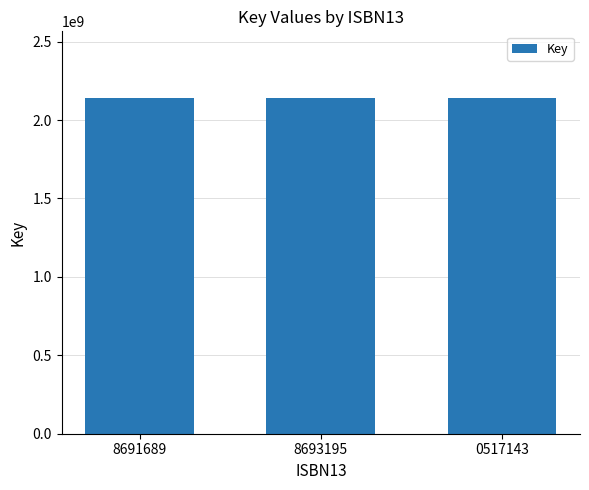

What is the maximum value shown in the chart?

2137759554